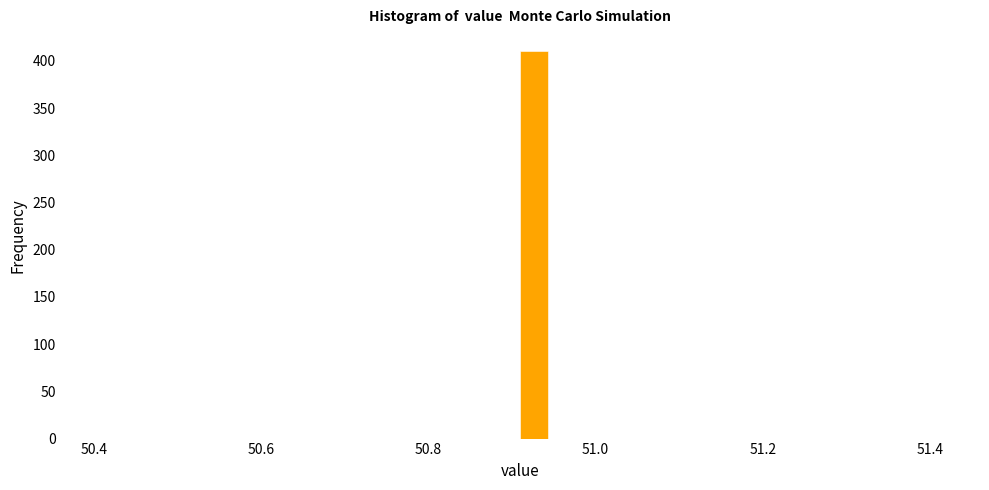

Around what value on the x-axis is the tallest bar? Give the approximate position of its centre, as read against the axis.

50.92